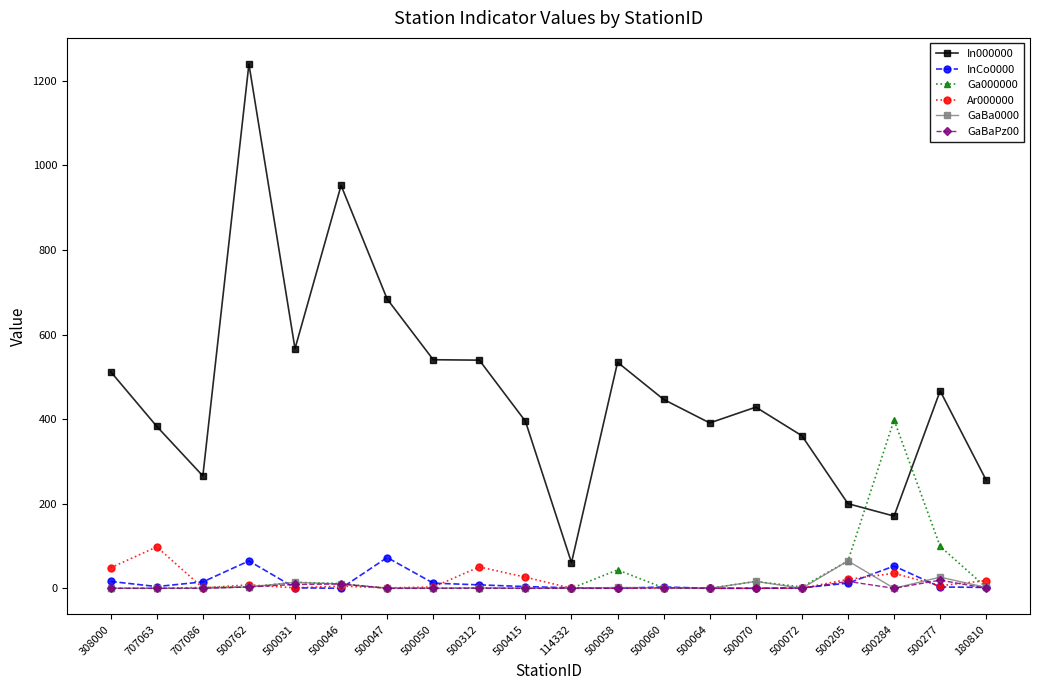

What are all the series names shown in the legend?

In000000, InCo0000, Ga000000, Ar000000, GaBa0000, GaBaPz00